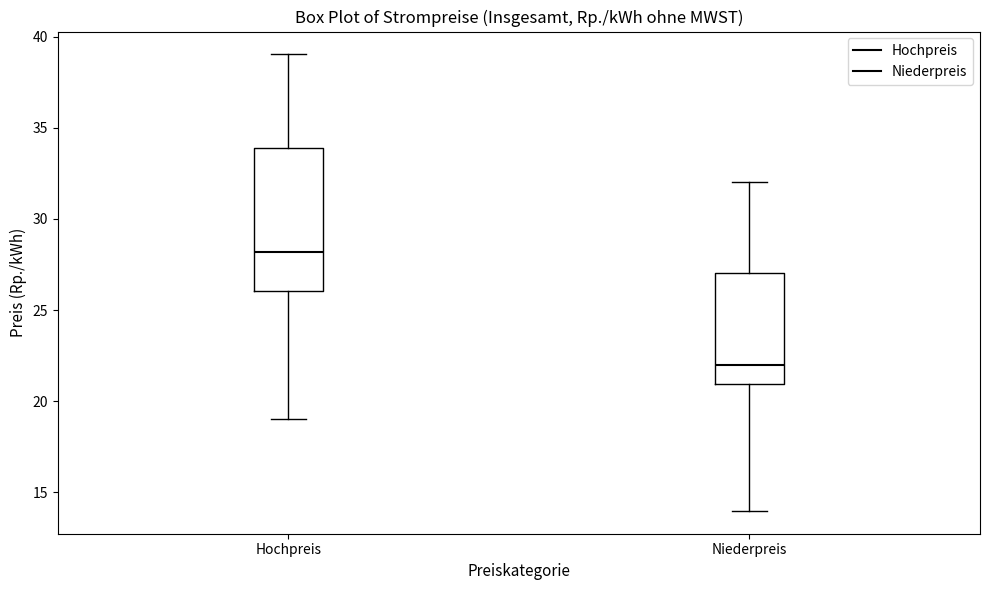

Comparing the boxes themselves (not the whiskers), which one is the tallest?

Hochpreis